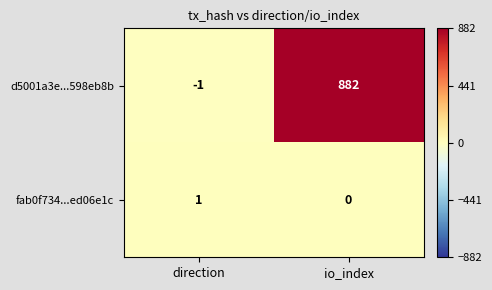

Which series changed the most between direction and io_index?

d5001a3e...598eb8b